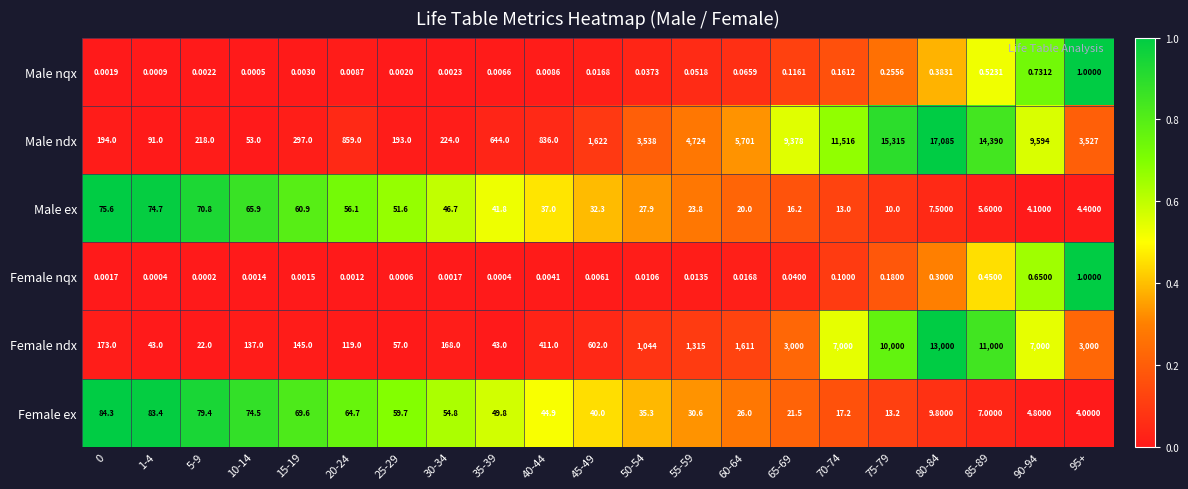

Is the value of Female ndx at 55-59 greater than the value of Female nqx at 25-29?

Yes